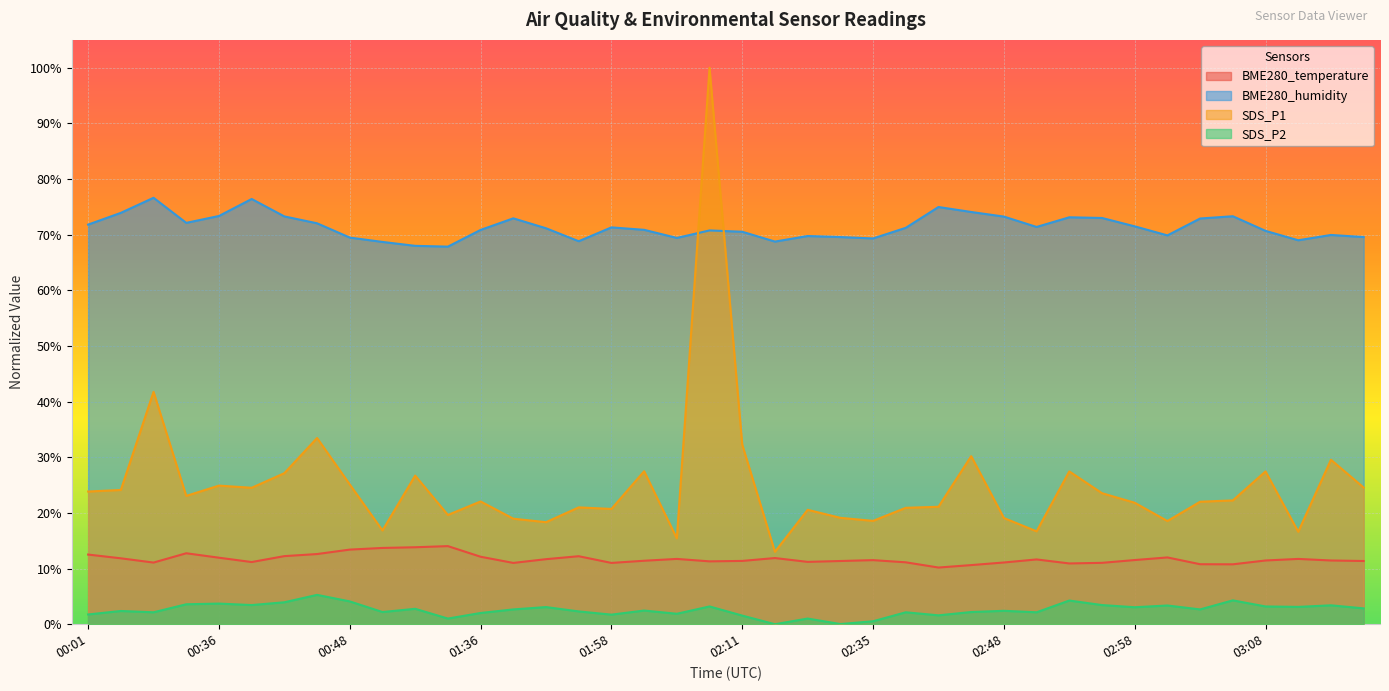

What is the label of the 17th point from the right?

02:33